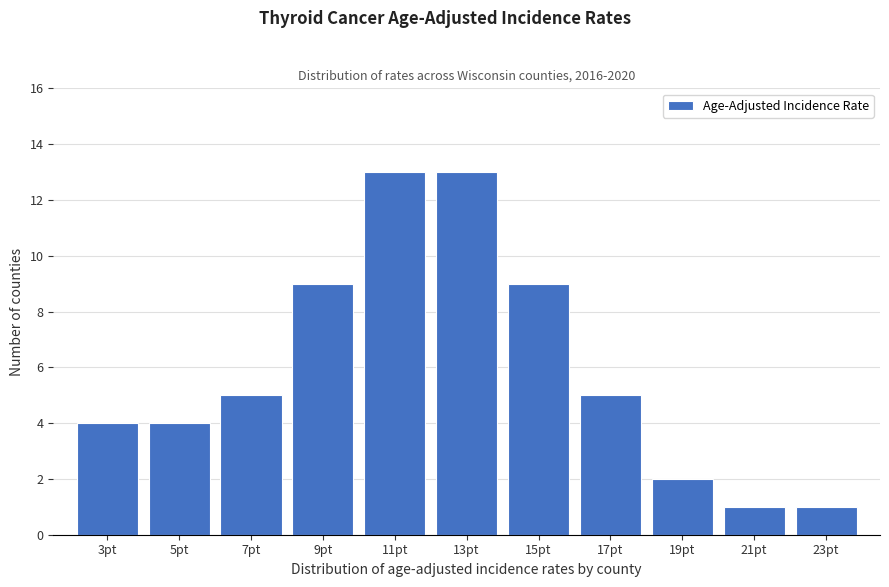

Reading right to left, transcribe all the data shown in this chart.

1	1	2	5	9	13	13	9	5	4	4